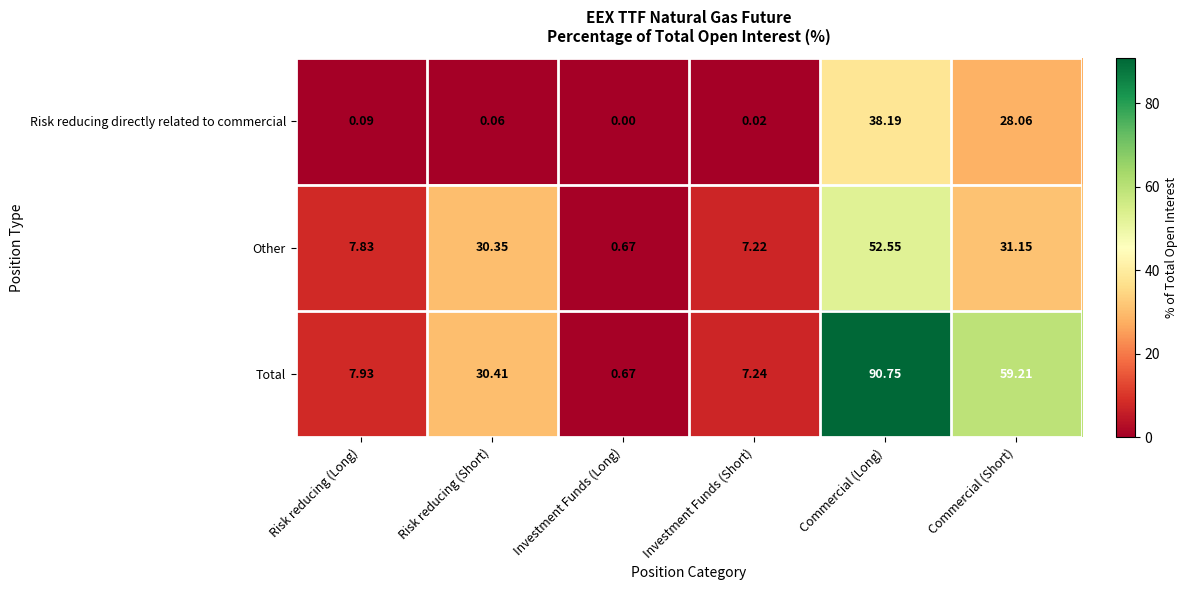

Which category has the highest value in the Risk reducing directly related to commercial series?

Commercial (Long)